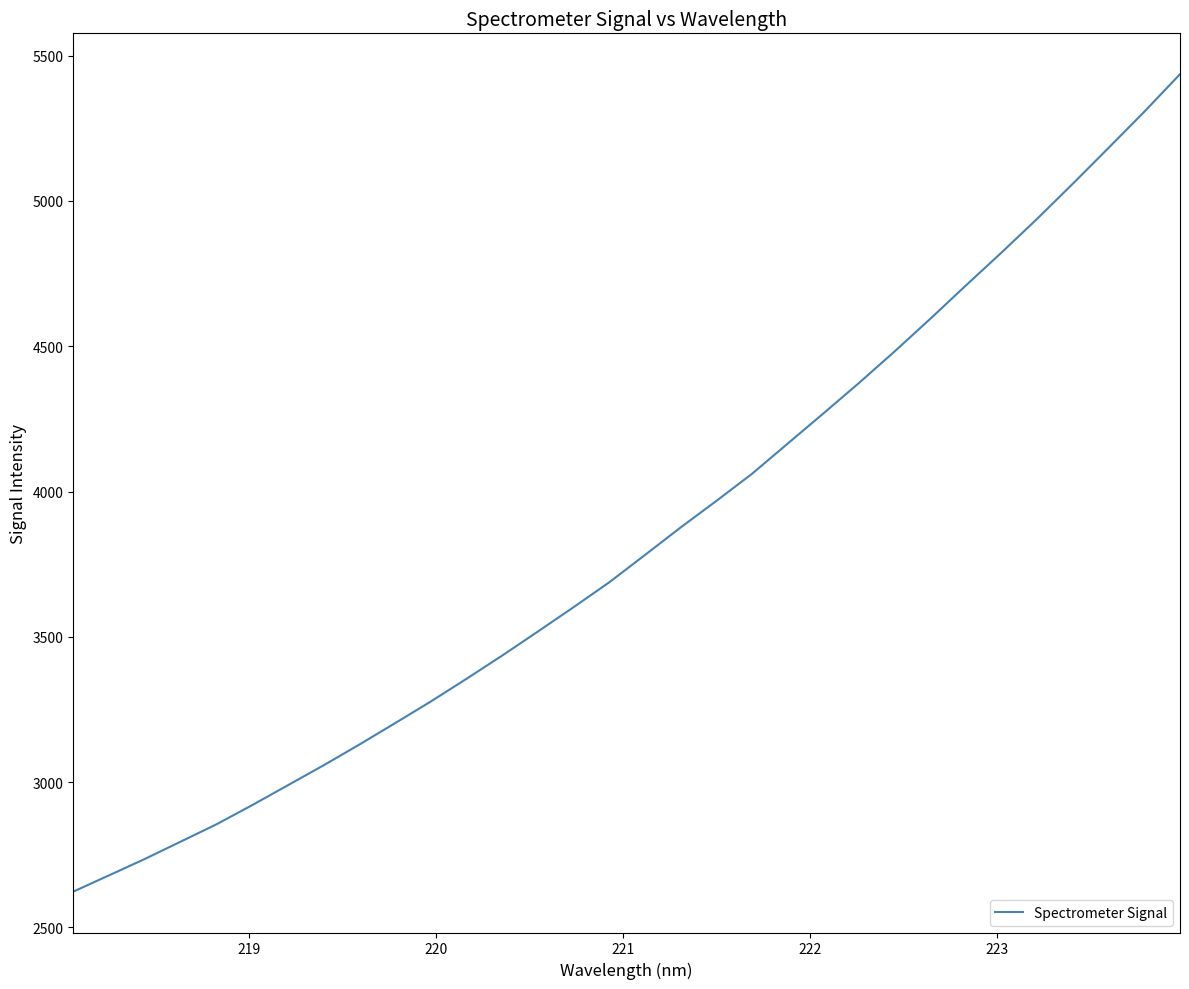

What is the greatest value displayed?

5435.8